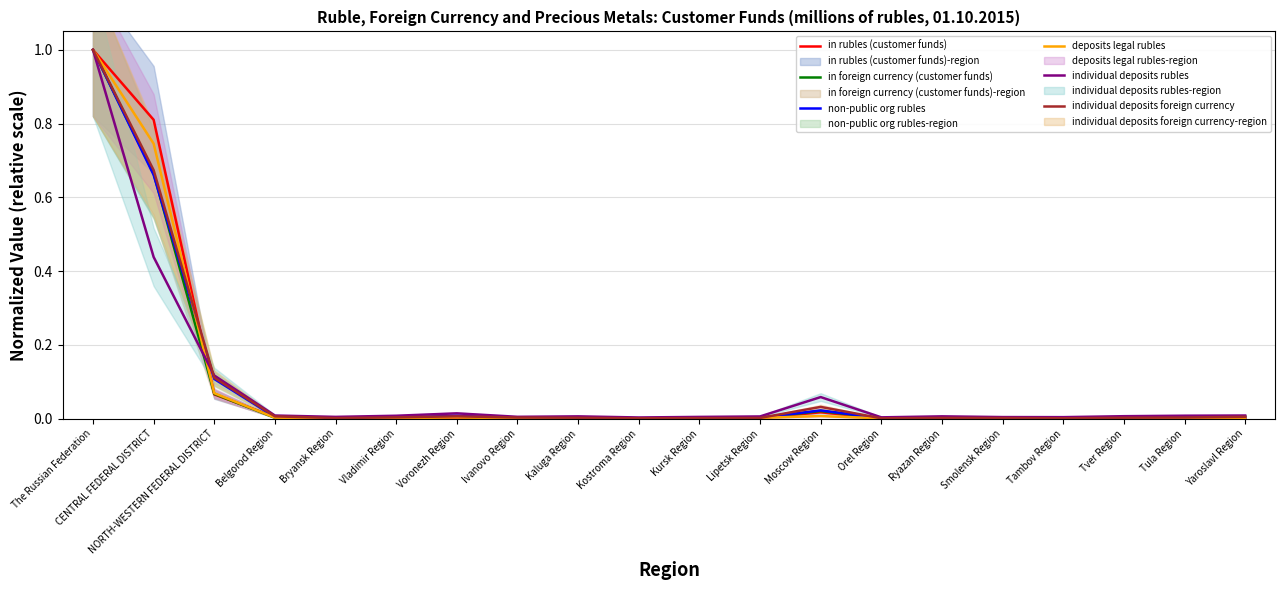

True or false: deposits legal rubles has a value of 0.0 at Orel Region.

True